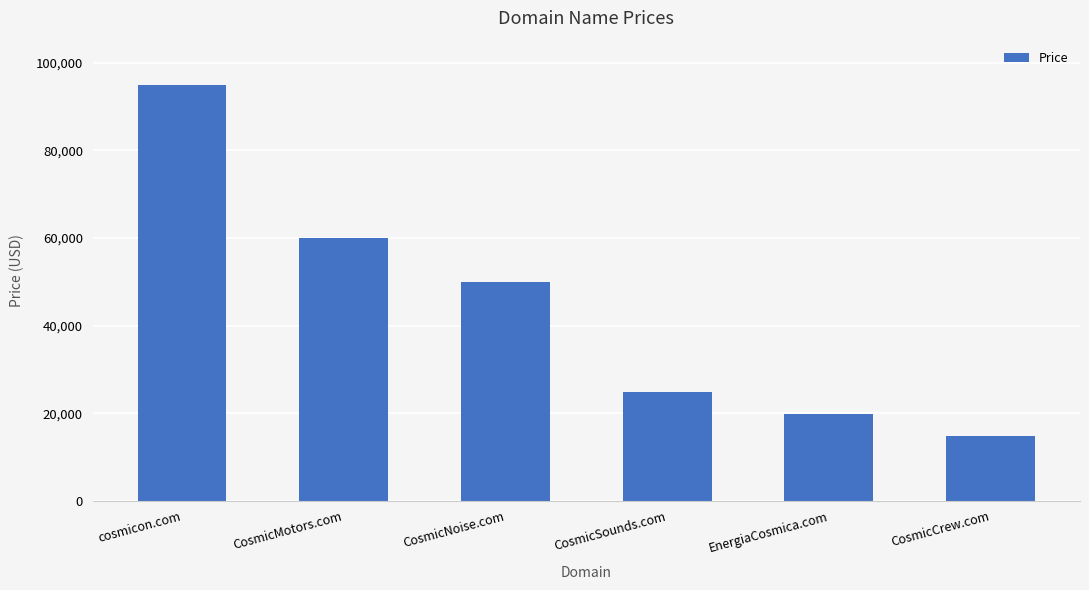

True or false: the data shows 156729 at cosmicon.com.

False